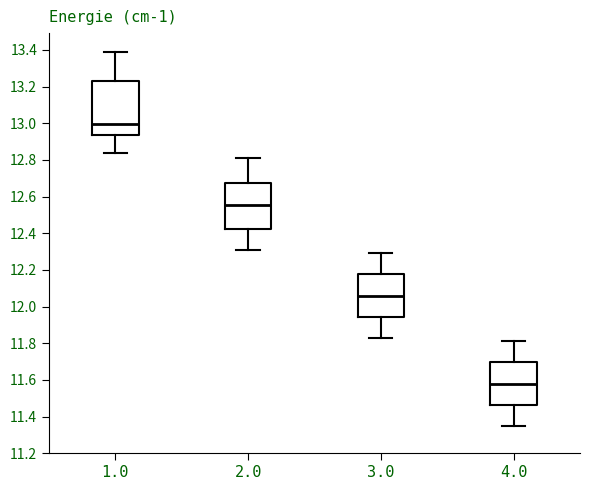

Which box is the tallest, from its lower edge to its upper edge?

1.0